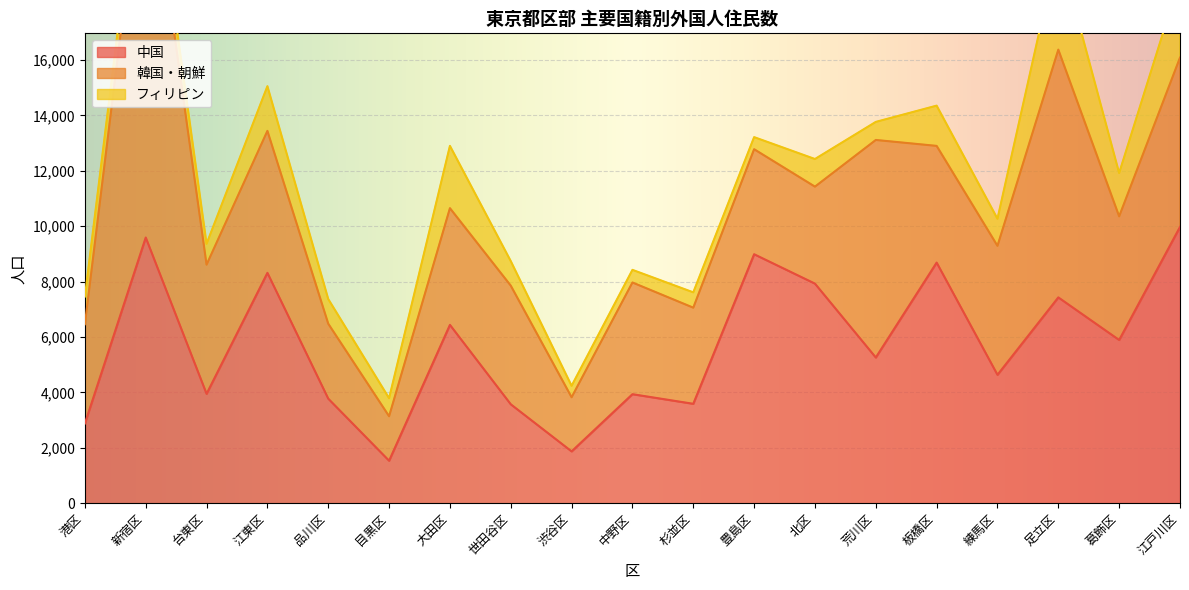

Which series changed the most between 江東区 and 葛飾区?

中国